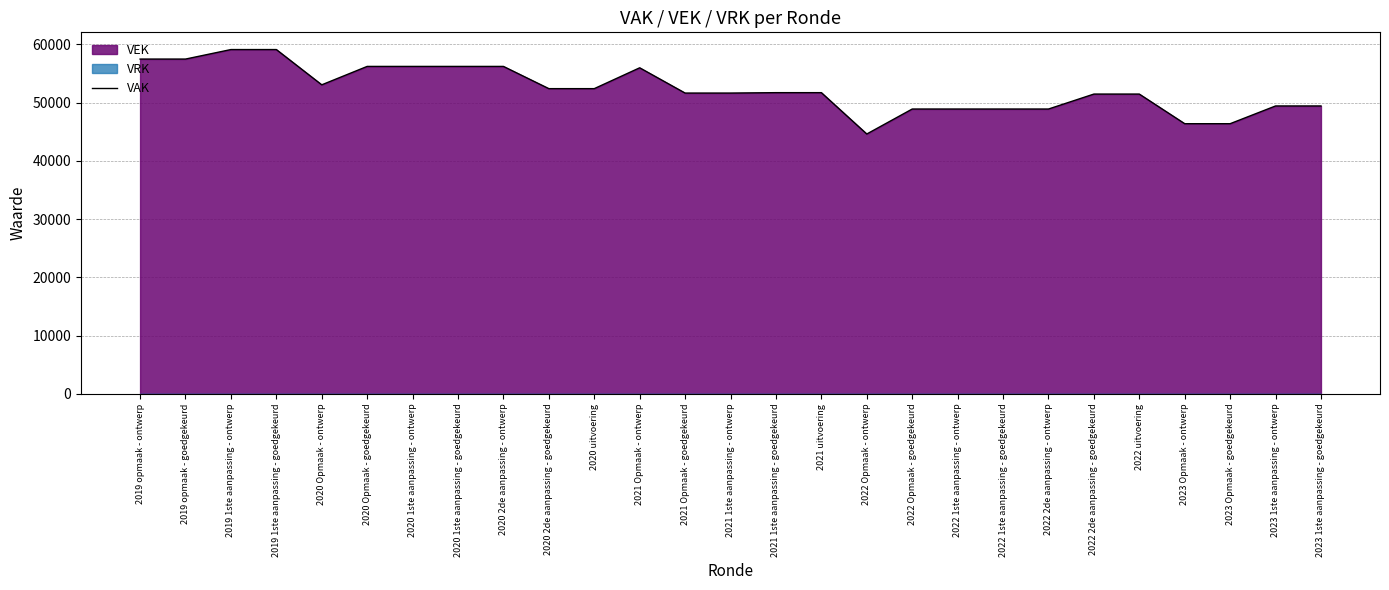

Which label corresponds to the largest value in the chart?

2019 1ste aanpassing - ontwerp